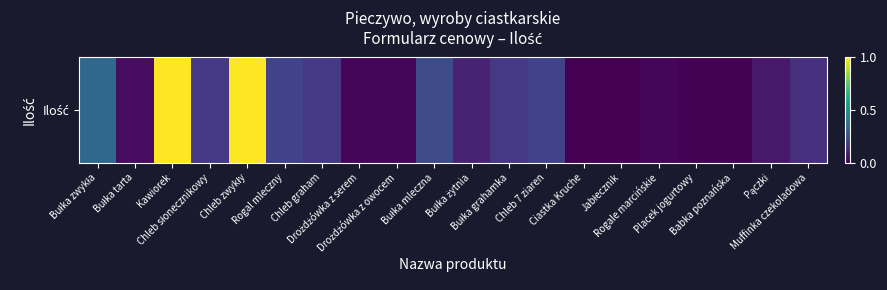

Read the value at Bułka zwykła.

0.3